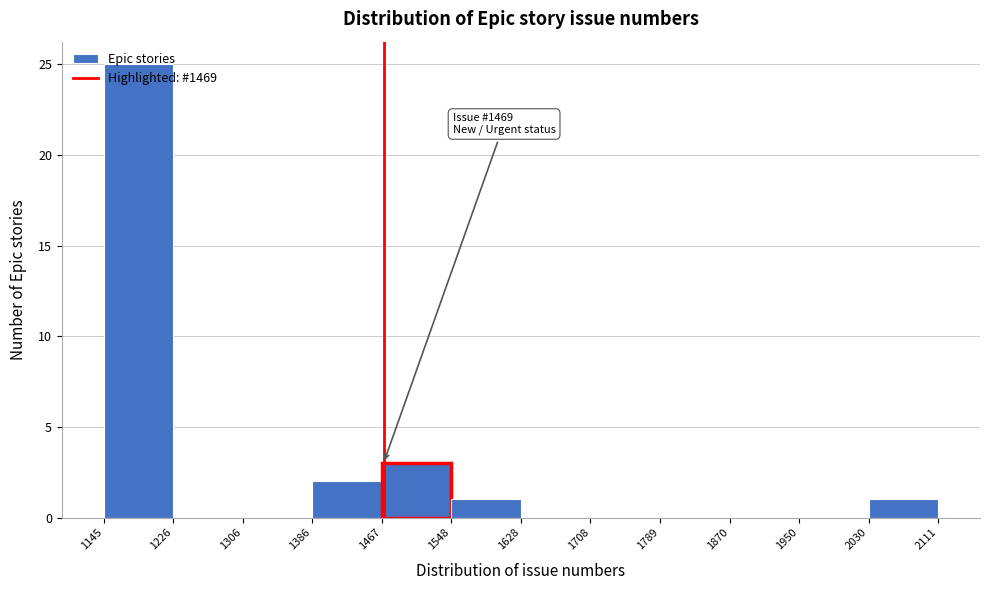

Over which range of the x-axis is the bar tallest?

1145 to 1226